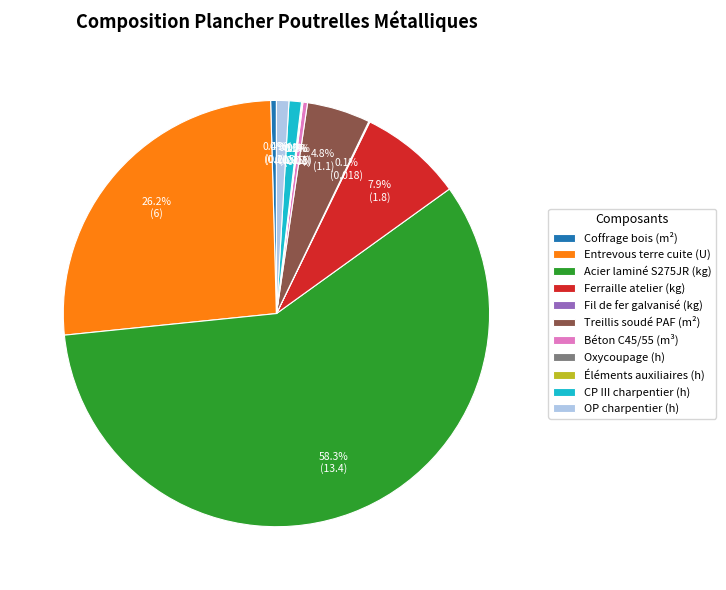

How much of the chart is everything except Entrevous terre cuite (U)?

73.8%